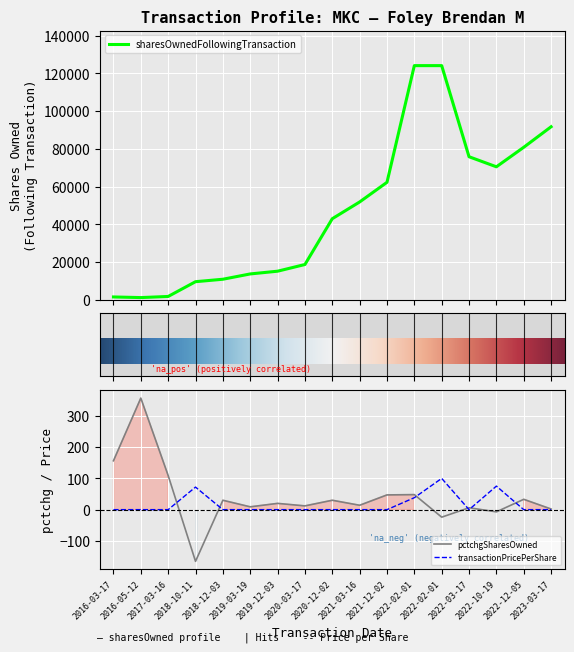

True or false: pctchgSharesOwned and sharesOwnedFollowingTransaction cross at least once.

False